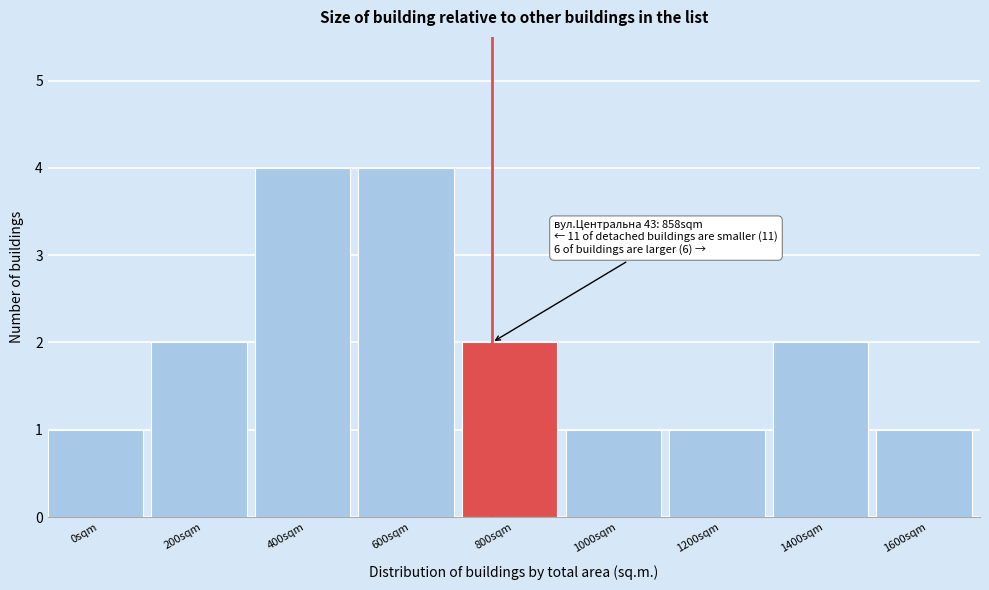

Reading left to right, transcribe all the data shown in this chart.

0sqm=1	200sqm=2	400sqm=4	600sqm=4	800sqm=2	1000sqm=1	1200sqm=1	1400sqm=2	1600sqm=1